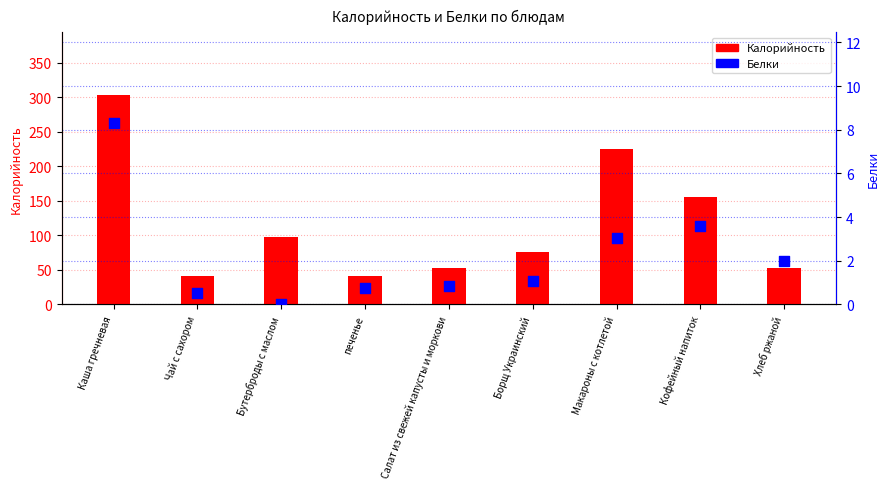

What are all the series names shown in the legend?

Калорийность, Белки